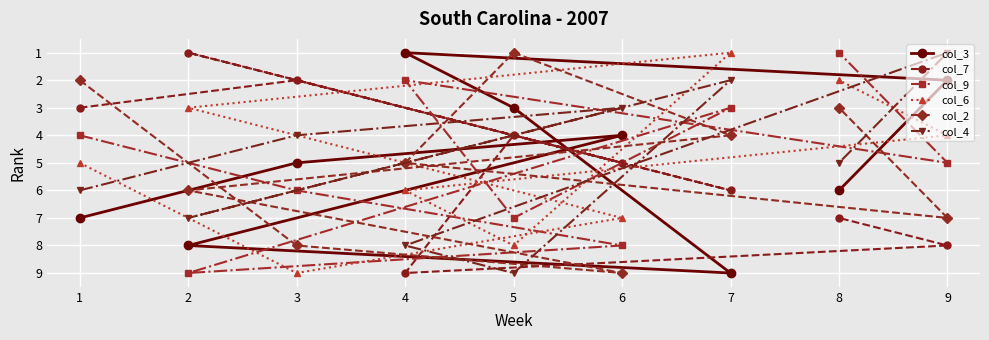

What is the total value across all series at 7?

25